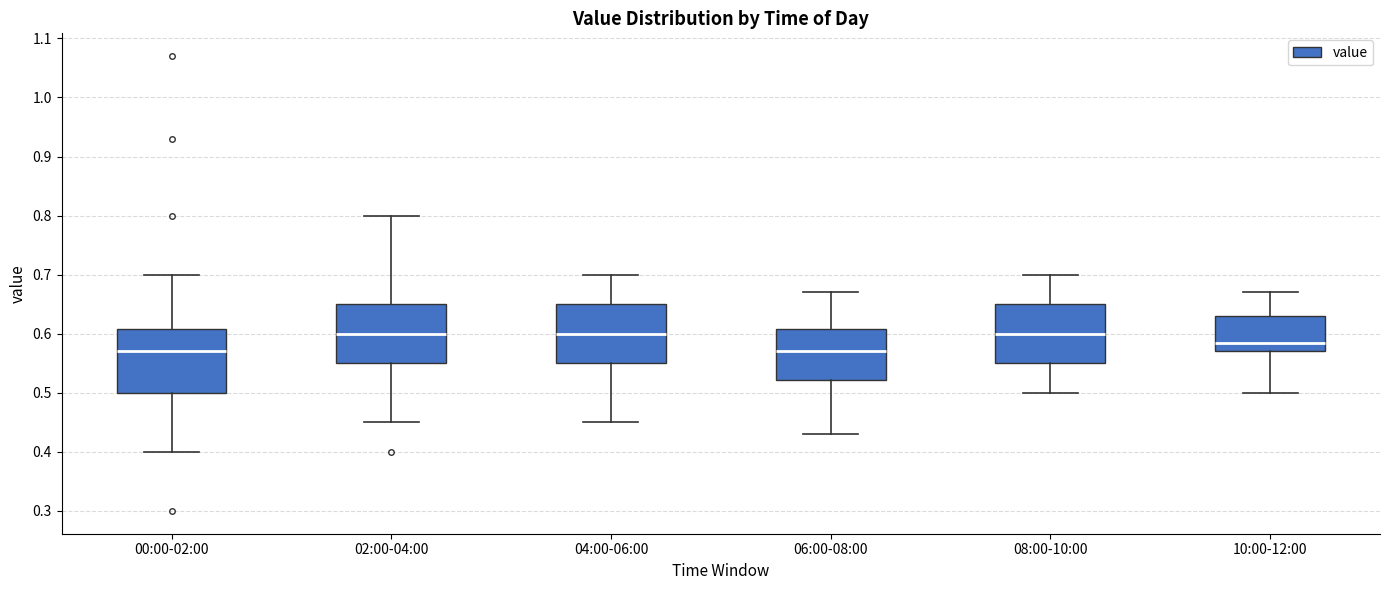

Reading left to right, read every box against the y-axis: the position of its median line, the range the box covers, and the ends of its whiskers. The values are not printed on the chart, so give them approximately, as read against the axis.

00:00-02:00: median 0.57, box 0.50 to 0.61, whiskers 0.40 to 0.70
02:00-04:00: median 0.60, box 0.55 to 0.65, whiskers 0.45 to 0.80
04:00-06:00: median 0.60, box 0.55 to 0.65, whiskers 0.45 to 0.70
06:00-08:00: median 0.57, box 0.52 to 0.61, whiskers 0.43 to 0.67
08:00-10:00: median 0.60, box 0.55 to 0.65, whiskers 0.50 to 0.70
10:00-12:00: median 0.59, box 0.57 to 0.63, whiskers 0.50 to 0.67